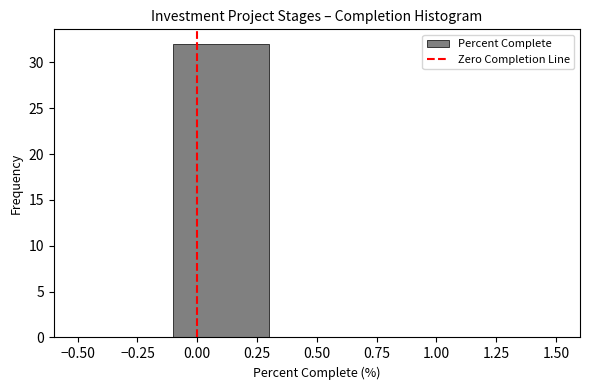

How tall is the bar that spans -0.1 to 0.3 on the x-axis? The values are not printed on the chart, so give them approximately, as read against the axis.

32